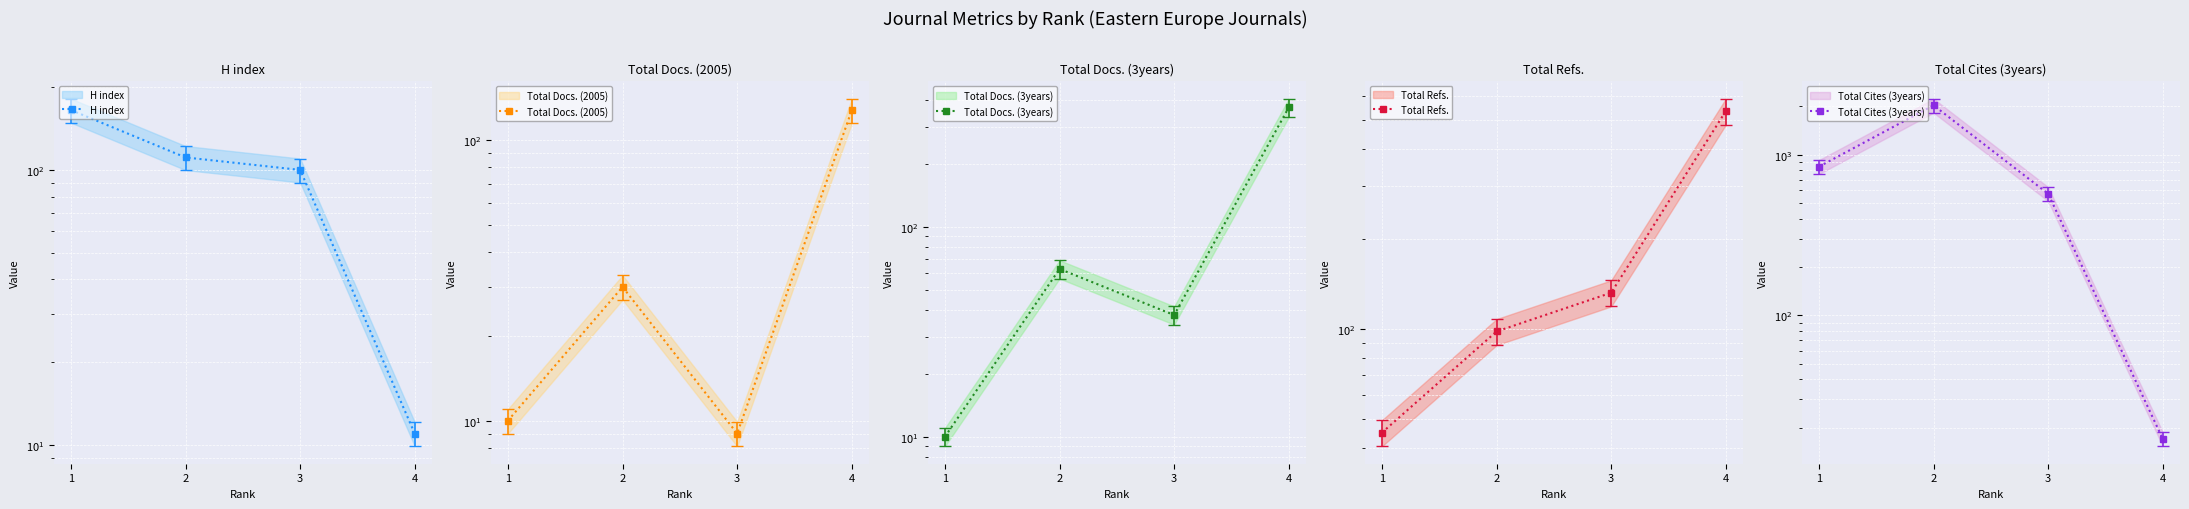

Which label corresponds to the largest value in the chart?

2